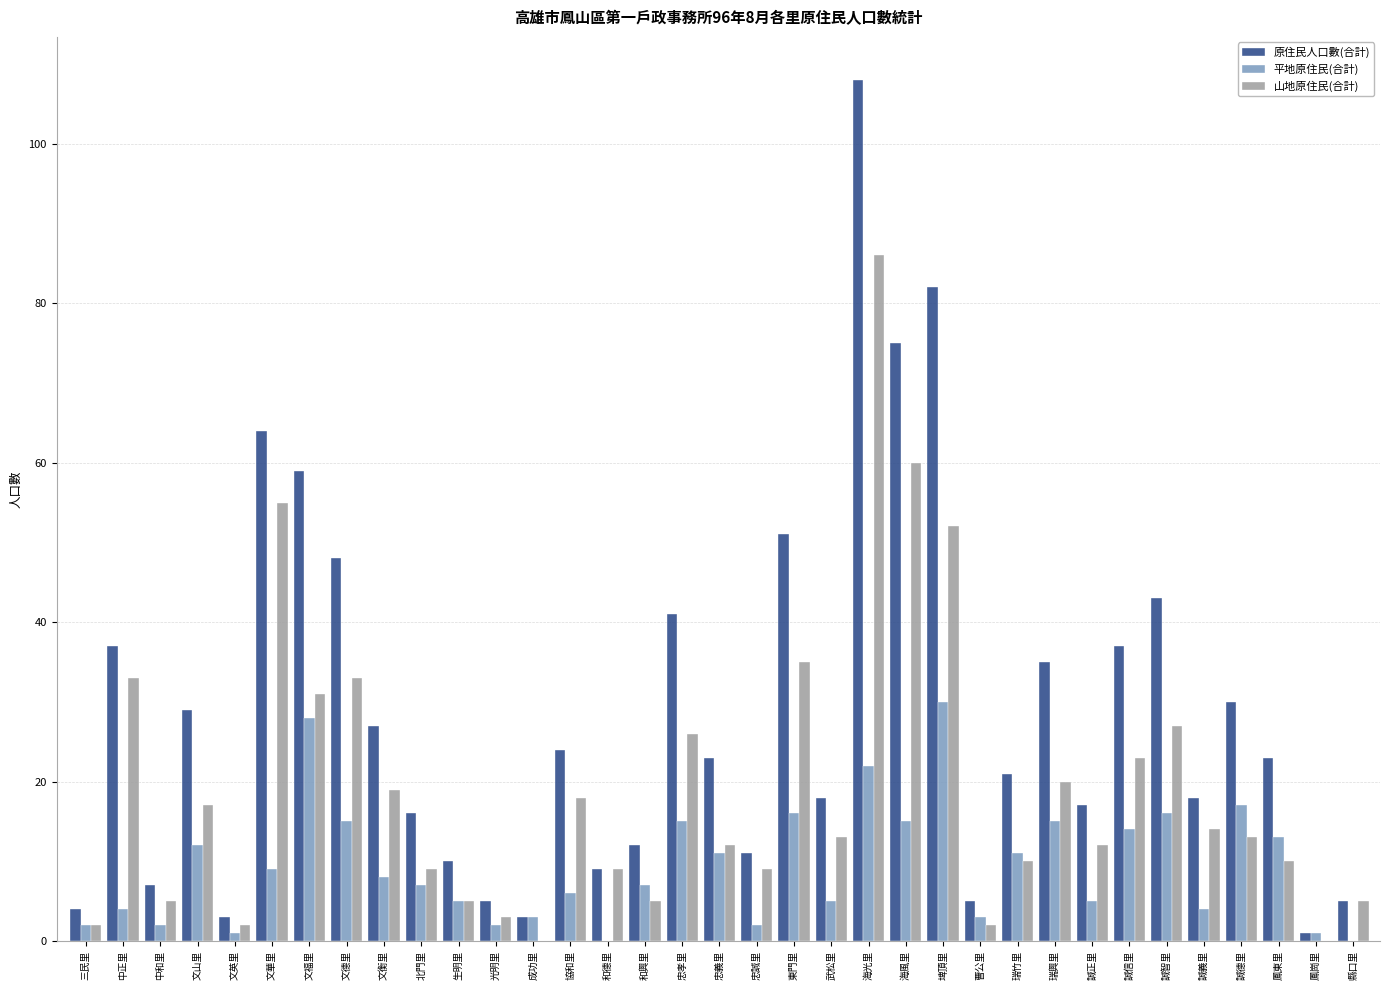

At which label does 原住民人口數(合計) first exceed 23?

中正里